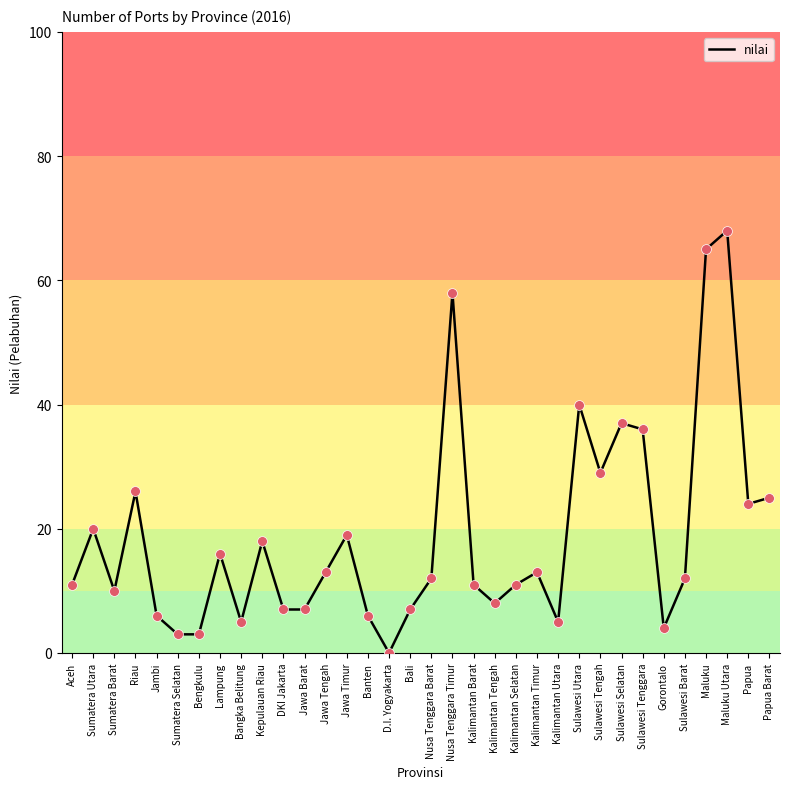

What is the change in value from Riau to Kalimantan Timur?

-13